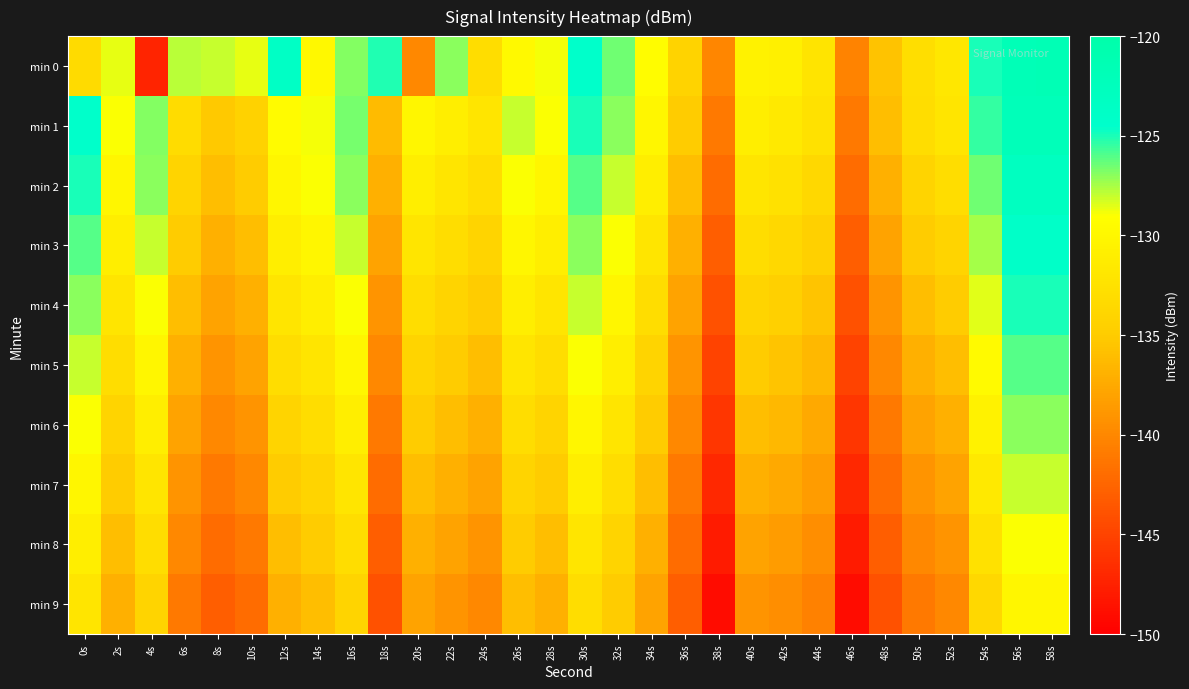

Reading left to right, transcribe all the data shown in this chart.

min 0: 0s=-133.2	2s=-128.6	4s=-147.3	6s=-127.8	8s=-128.1	10s=-128.7	12s=-123.7	14s=-129.8	16s=-126.8	18s=-125.1	20s=-140.0	22s=-126.9	24s=-133.0	26s=-129.7	28s=-128.9	30s=-124.3	32s=-126.5	34s=-129.3	36s=-134.1	38s=-140.1	40s=-130.5	42s=-130.7	44s=-132.1	46s=-140.3	48s=-135.7	50s=-132.9	52s=-131.7	54s=-125.0	56s=-121.8	58s=-121.6
min 1: 0s=-124.5	2s=-129.0	4s=-126.9	6s=-133.1	8s=-135.2	10s=-134.2	12s=-129.4	14s=-128.9	16s=-126.6	18s=-136.3	20s=-130.0	22s=-131.0	24s=-132.0	26s=-128.0	28s=-129.0	30s=-125.0	32s=-127.0	34s=-130.0	36s=-135.0	38s=-141.0	40s=-131.0	42s=-131.5	44s=-132.5	46s=-141.0	48s=-136.0	50s=-133.0	52s=-132.0	54s=-125.5	56s=-122.0	58s=-122.0
min 2: 0s=-125.0	2s=-130.0	4s=-127.0	6s=-134.0	8s=-136.0	10s=-135.0	12s=-130.0	14s=-129.0	16s=-127.0	18s=-137.0	20s=-131.0	22s=-132.0	24s=-133.0	26s=-129.0	28s=-130.0	30s=-126.0	32s=-128.0	34s=-131.0	36s=-136.0	38s=-142.0	40s=-132.0	42s=-132.5	44s=-133.5	46s=-142.0	48s=-137.0	50s=-134.0	52s=-133.0	54s=-126.5	56s=-123.0	58s=-123.0
min 3: 0s=-126.0	2s=-131.0	4s=-128.0	6s=-135.0	8s=-137.0	10s=-136.0	12s=-131.0	14s=-130.0	16s=-128.0	18s=-138.0	20s=-132.0	22s=-133.0	24s=-134.0	26s=-130.0	28s=-131.0	30s=-127.0	32s=-129.0	34s=-132.0	36s=-137.0	38s=-143.0	40s=-133.0	42s=-133.5	44s=-134.5	46s=-143.0	48s=-138.0	50s=-135.0	52s=-134.0	54s=-127.5	56s=-124.0	58s=-124.0
min 4: 0s=-127.0	2s=-132.0	4s=-129.0	6s=-136.0	8s=-138.0	10s=-137.0	12s=-132.0	14s=-131.0	16s=-129.0	18s=-139.0	20s=-133.0	22s=-134.0	24s=-135.0	26s=-131.0	28s=-132.0	30s=-128.0	32s=-130.0	34s=-133.0	36s=-138.0	38s=-144.0	40s=-134.0	42s=-134.5	44s=-135.5	46s=-144.0	48s=-139.0	50s=-136.0	52s=-135.0	54s=-128.5	56s=-125.0	58s=-125.0
min 5: 0s=-128.0	2s=-133.0	4s=-130.0	6s=-137.0	8s=-139.0	10s=-138.0	12s=-133.0	14s=-132.0	16s=-130.0	18s=-140.0	20s=-134.0	22s=-135.0	24s=-136.0	26s=-132.0	28s=-133.0	30s=-129.0	32s=-131.0	34s=-134.0	36s=-139.0	38s=-145.0	40s=-135.0	42s=-135.5	44s=-136.5	46s=-145.0	48s=-140.0	50s=-137.0	52s=-136.0	54s=-129.5	56s=-126.0	58s=-126.0
min 6: 0s=-129.0	2s=-134.0	4s=-131.0	6s=-138.0	8s=-140.0	10s=-139.0	12s=-134.0	14s=-133.0	16s=-131.0	18s=-141.0	20s=-135.0	22s=-136.0	24s=-137.0	26s=-133.0	28s=-134.0	30s=-130.0	32s=-132.0	34s=-135.0	36s=-140.0	38s=-146.0	40s=-136.0	42s=-136.5	44s=-137.5	46s=-146.0	48s=-141.0	50s=-138.0	52s=-137.0	54s=-130.5	56s=-127.0	58s=-127.0
min 7: 0s=-130.0	2s=-135.0	4s=-132.0	6s=-139.0	8s=-141.0	10s=-140.0	12s=-135.0	14s=-134.0	16s=-132.0	18s=-142.0	20s=-136.0	22s=-137.0	24s=-138.0	26s=-134.0	28s=-135.0	30s=-131.0	32s=-133.0	34s=-136.0	36s=-141.0	38s=-147.0	40s=-137.0	42s=-137.5	44s=-138.5	46s=-147.0	48s=-142.0	50s=-139.0	52s=-138.0	54s=-131.5	56s=-128.0	58s=-128.0
min 8: 0s=-131.0	2s=-136.0	4s=-133.0	6s=-140.0	8s=-142.0	10s=-141.0	12s=-136.0	14s=-135.0	16s=-133.0	18s=-143.0	20s=-137.0	22s=-138.0	24s=-139.0	26s=-135.0	28s=-136.0	30s=-132.0	32s=-134.0	34s=-137.0	36s=-142.0	38s=-148.0	40s=-138.0	42s=-138.5	44s=-139.5	46s=-148.0	48s=-143.0	50s=-140.0	52s=-139.0	54s=-132.5	56s=-129.0	58s=-129.0
min 9: 0s=-132.0	2s=-137.0	4s=-134.0	6s=-141.0	8s=-143.0	10s=-142.0	12s=-137.0	14s=-136.0	16s=-134.0	18s=-144.0	20s=-138.0	22s=-139.0	24s=-140.0	26s=-136.0	28s=-137.0	30s=-133.0	32s=-135.0	34s=-138.0	36s=-143.0	38s=-149.0	40s=-139.0	42s=-139.5	44s=-140.5	46s=-149.0	48s=-144.0	50s=-141.0	52s=-140.0	54s=-133.5	56s=-130.0	58s=-130.0